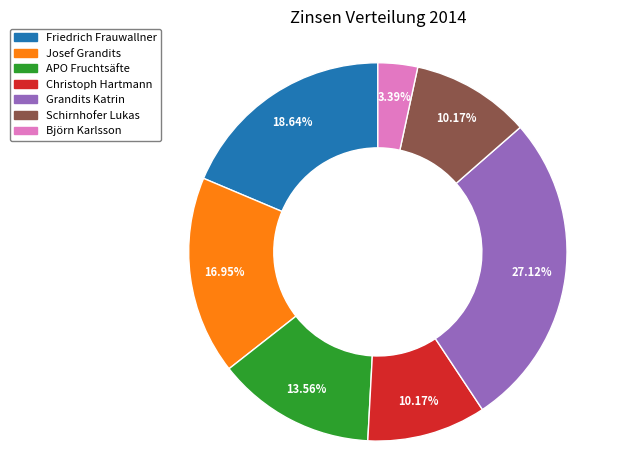

Approximately how many times larger is the value at Friedrich Frauwallner compared to Christoph Hartmann?

1.8